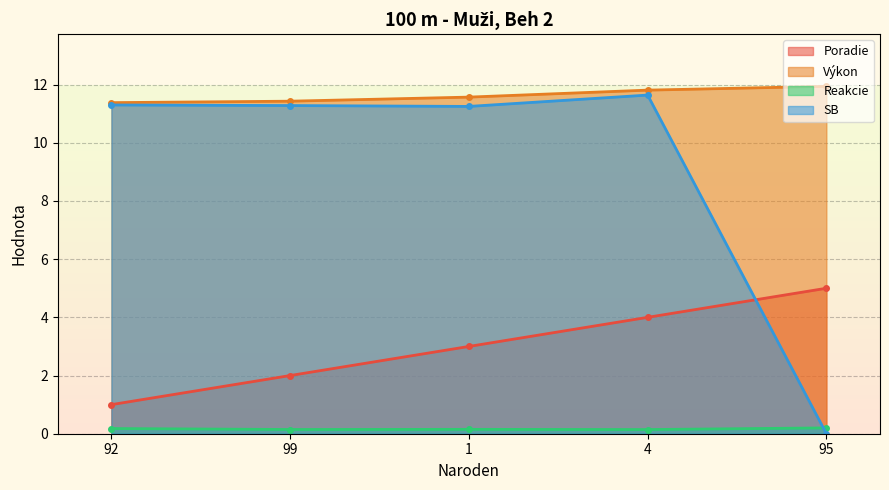

True or false: Výkon and Reakcie intersect in this chart.

False